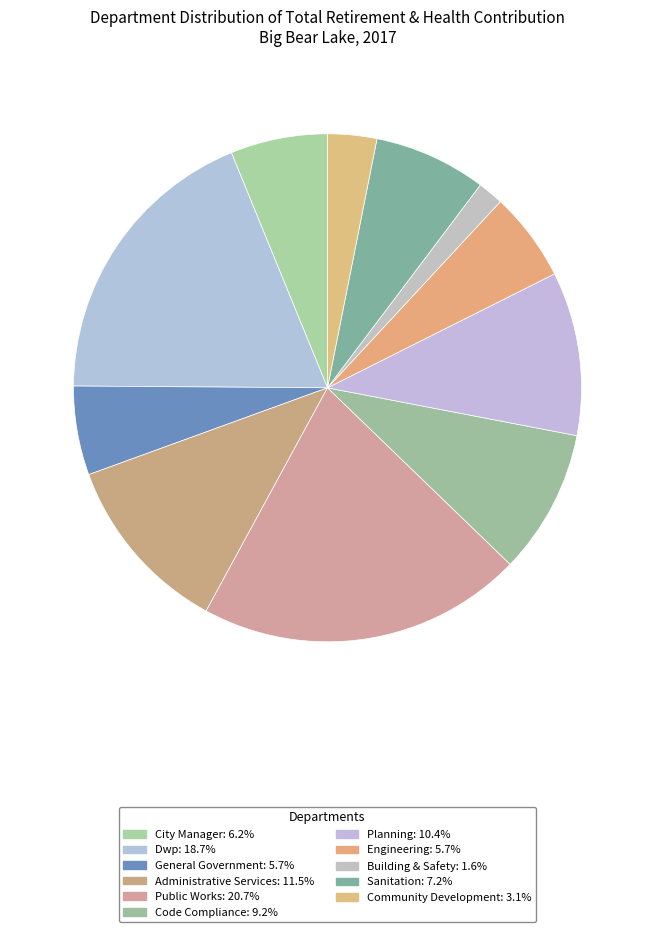

How many slices are in this pie chart?

11